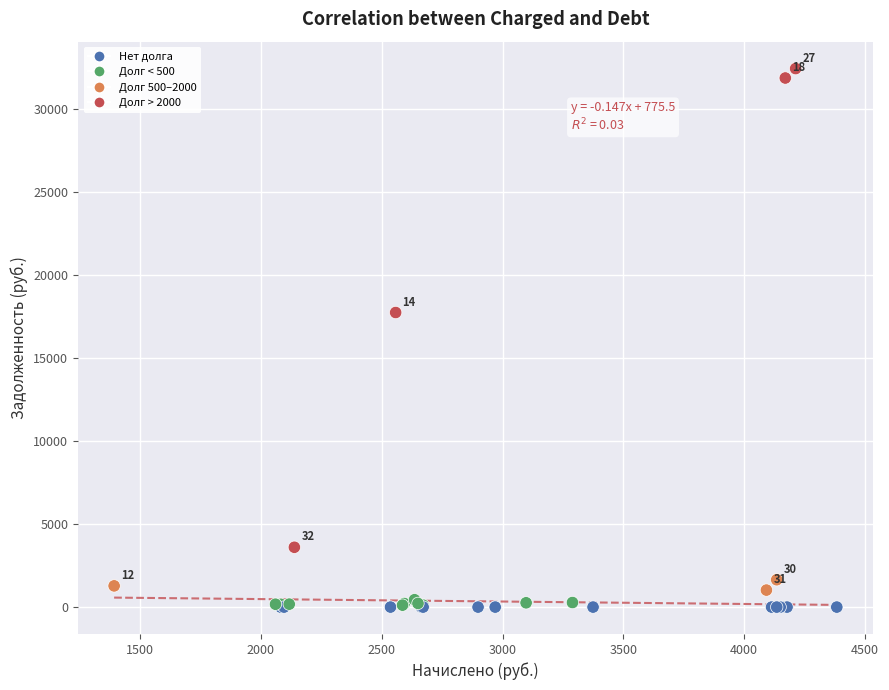

What Y value in the scatter plot is closest to 16209?

17733.6